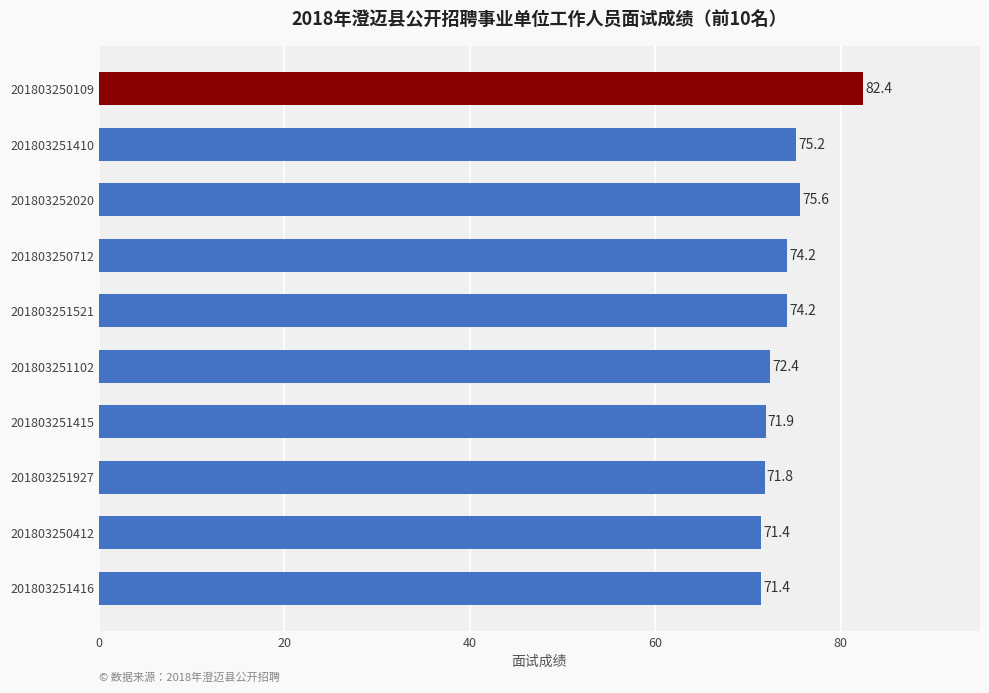

The chart shows a value of 82.4 at 201803250109. True or false?

True